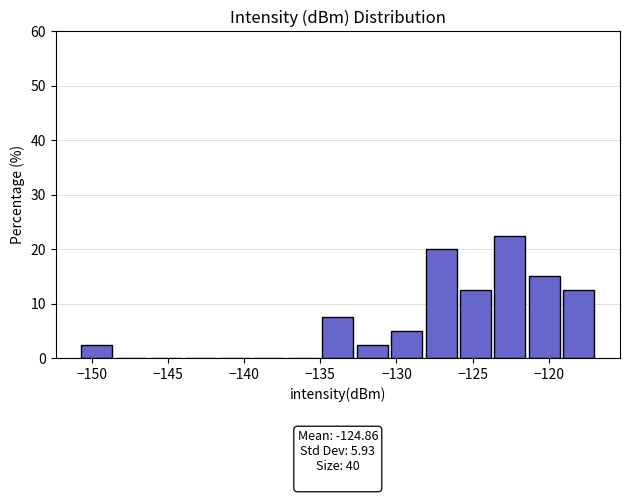

Over which range of the x-axis is the bar tallest?

-123.5 to -121.5